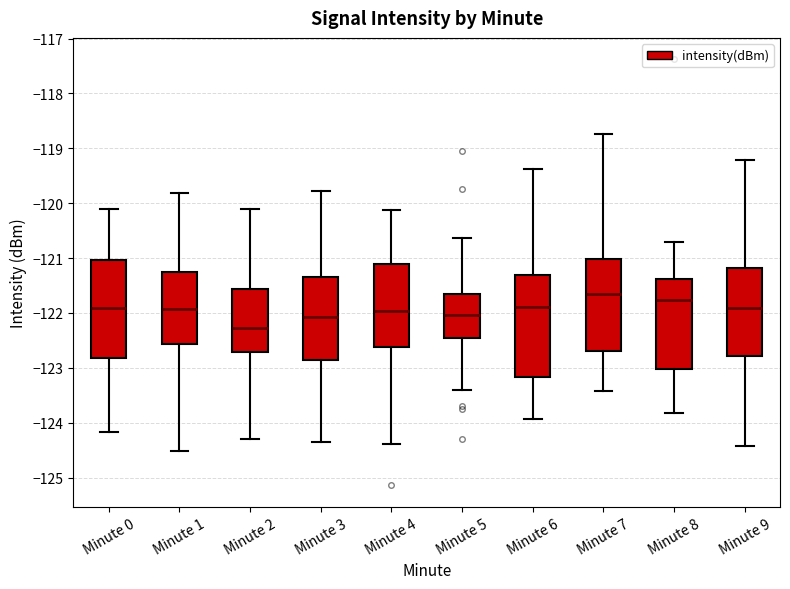

Reading left to right, read every box against the y-axis: the position of its median line, the range the box covers, and the ends of its whiskers. The values are not printed on the chart, so give them approximately, as read against the axis.

Minute 0: median -121.9, box -122.8 to -121.0, whiskers -124.2 to -120.1
Minute 1: median -121.9, box -122.6 to -121.2, whiskers -124.5 to -119.8
Minute 2: median -122.3, box -122.7 to -121.6, whiskers -124.3 to -120.1
Minute 3: median -122.1, box -122.9 to -121.3, whiskers -124.4 to -119.8
Minute 4: median -122.0, box -122.6 to -121.1, whiskers -124.4 to -120.1
Minute 5: median -122.0, box -122.5 to -121.7, whiskers -123.4 to -120.6
Minute 6: median -121.9, box -123.2 to -121.3, whiskers -123.9 to -119.4
Minute 7: median -121.7, box -122.7 to -121.0, whiskers -123.4 to -118.7
Minute 8: median -121.8, box -123.0 to -121.4, whiskers -123.8 to -120.7
Minute 9: median -121.9, box -122.8 to -121.2, whiskers -124.4 to -119.2